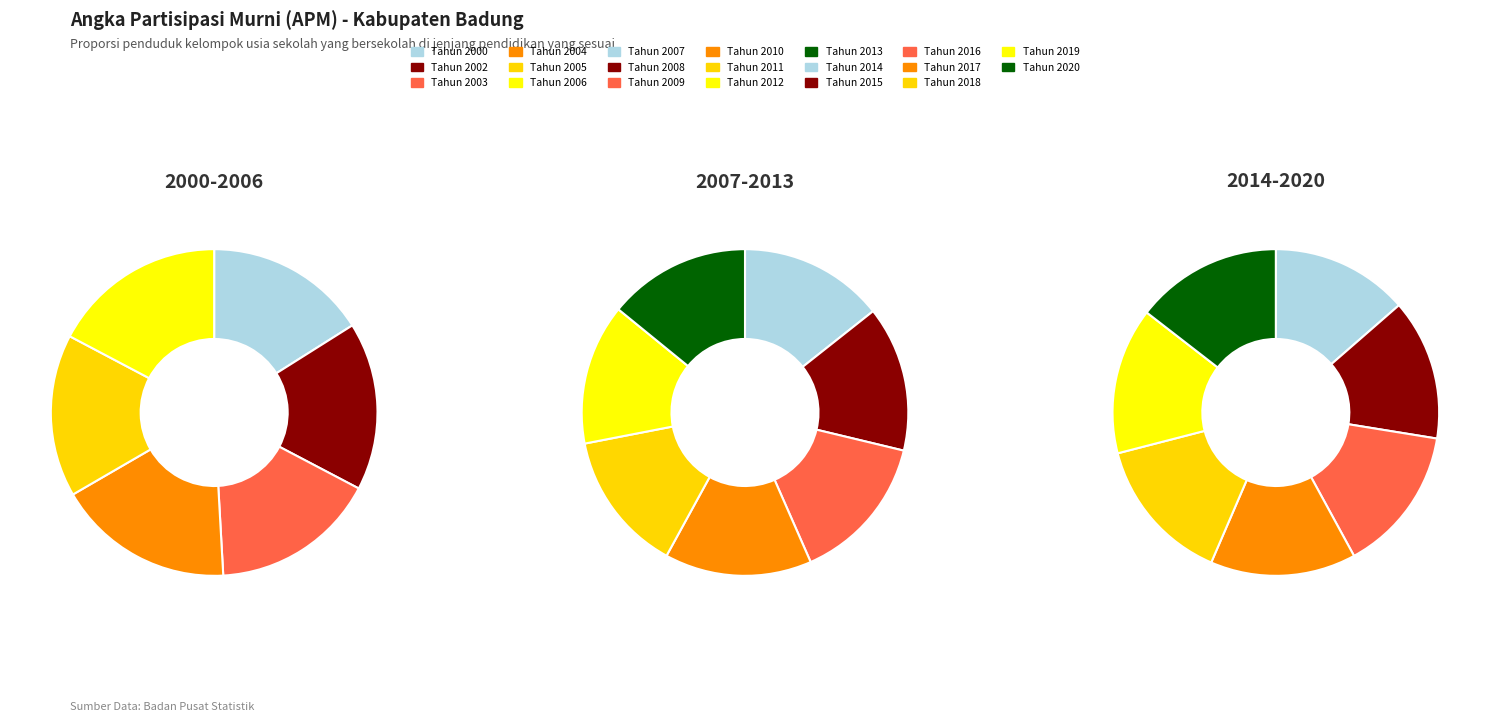

Which category has the biggest portion of the pie?

Tahun 2020